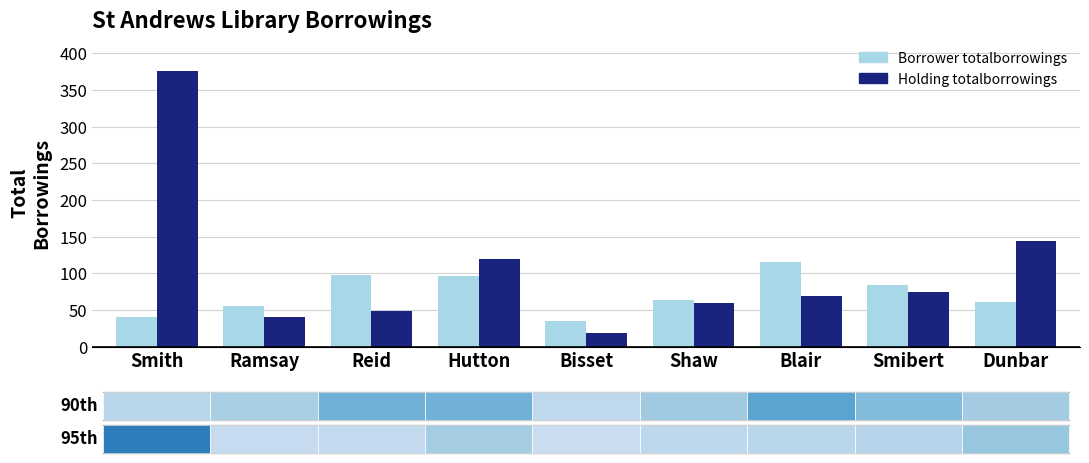

How many bars are there in each group?

2